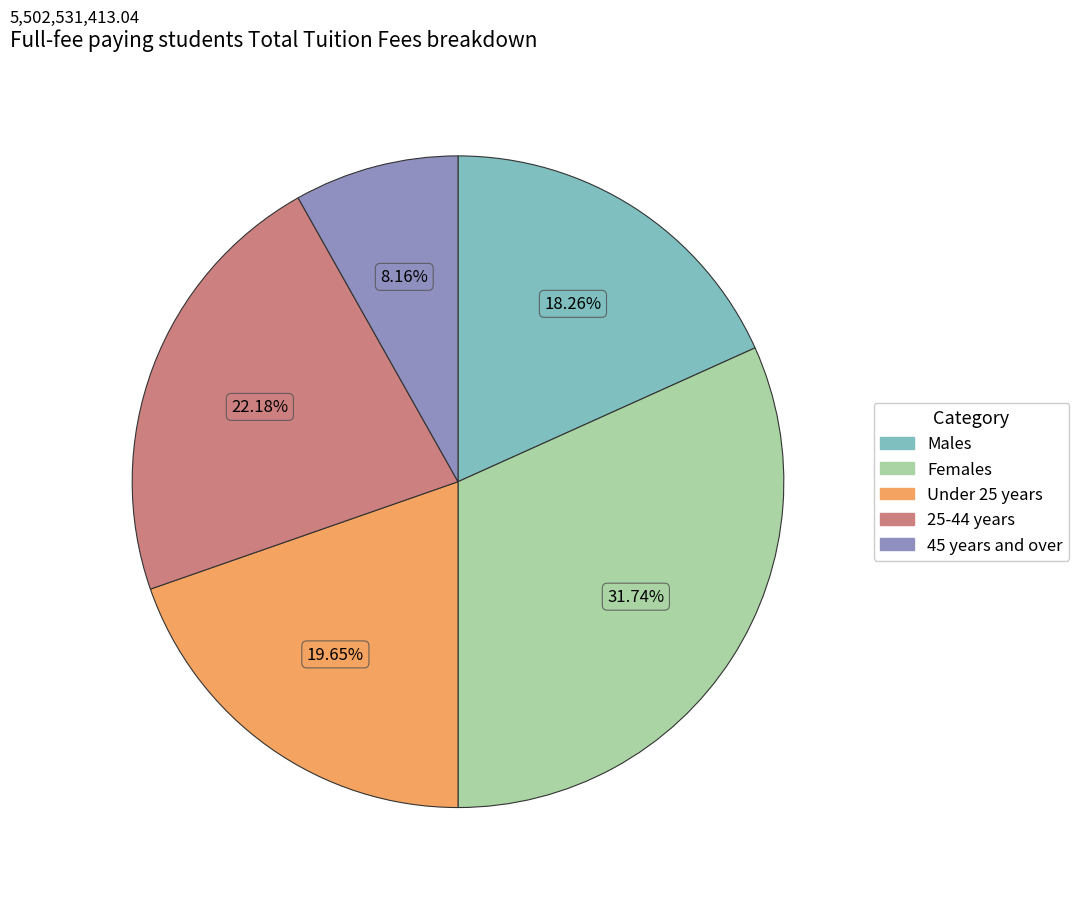

To the nearest percent, what is the combined percentage of 25-44 years and Females?

54%